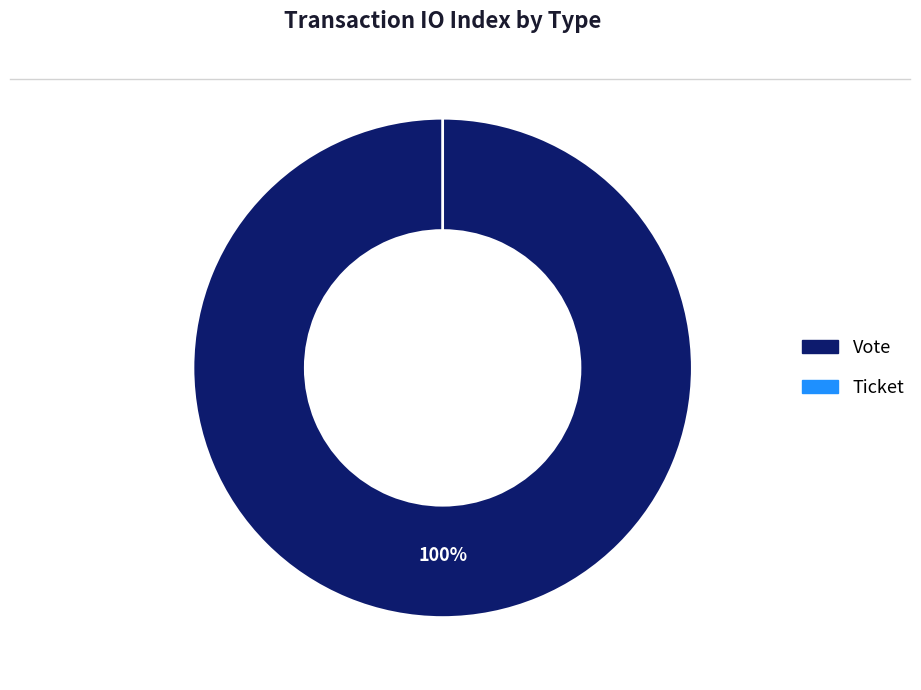

True or false: Ticket accounts for 1% of the total.

False